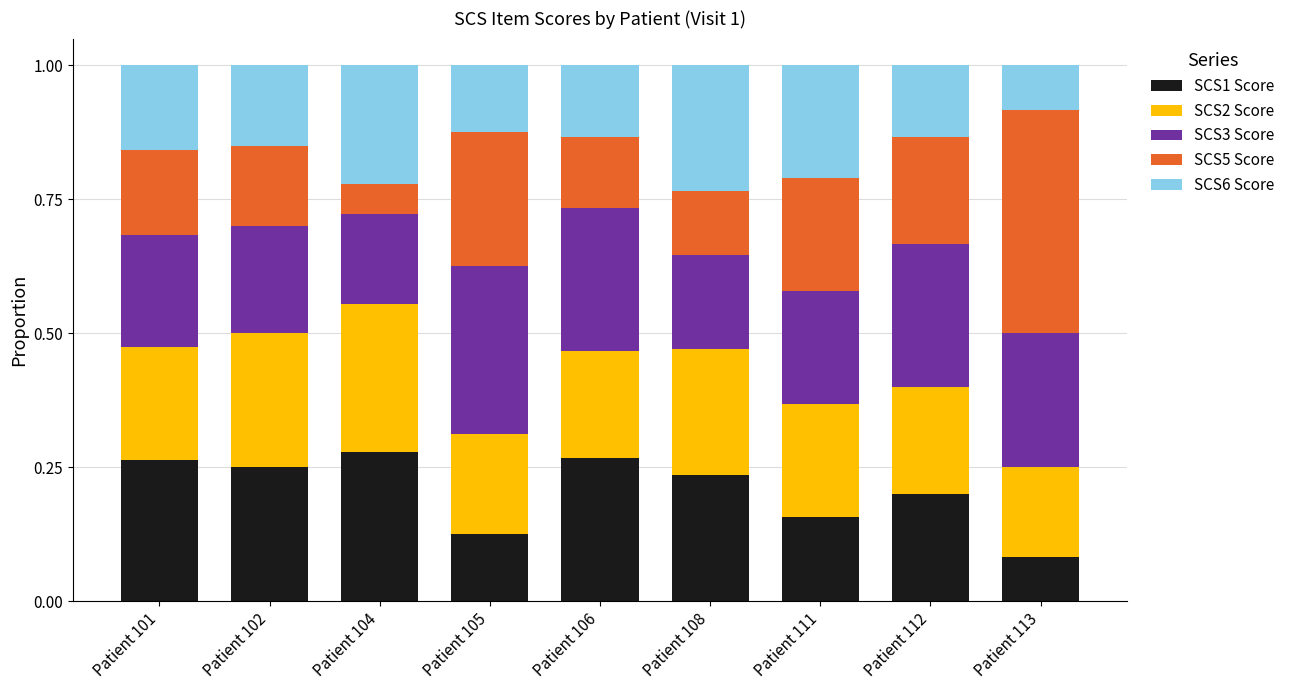

What is the total value across all series at Patient 108?

1.0